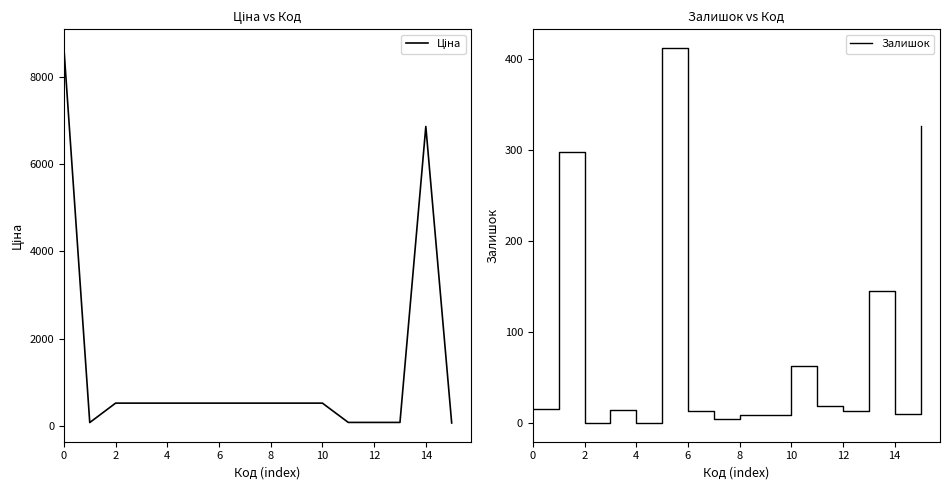

How many intersections are there between Залишок and Ціна?

5